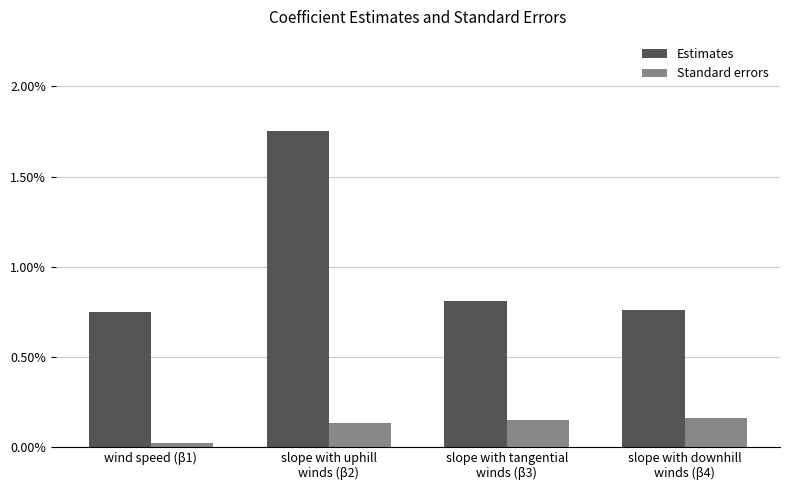

Reading right to left, transcribe all the data shown in this chart.

Estimates: slope with downhill
winds (β4)=0.0	slope with tangential
winds (β3)=0.0	slope with uphill
winds (β2)=0.0	wind speed (β1)=0.0
Standard errors: slope with downhill
winds (β4)=0.0	slope with tangential
winds (β3)=0.0	slope with uphill
winds (β2)=0.0	wind speed (β1)=0.0